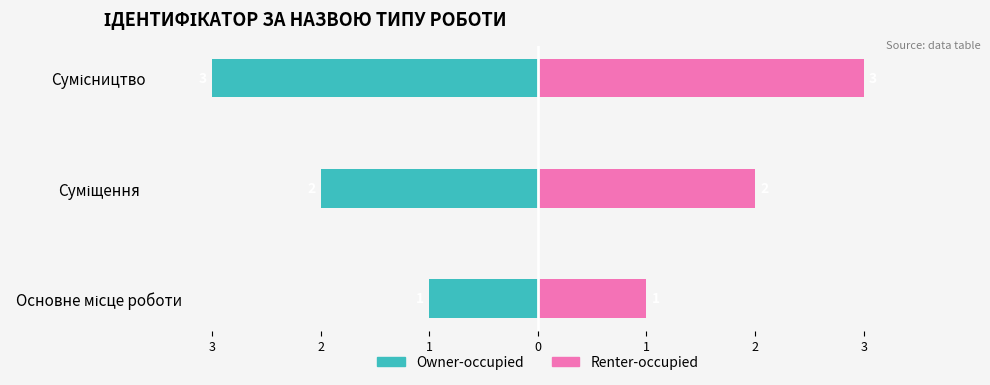

Rank the series by their average value, from lowest to highest.

Owner-occupied, Renter-occupied